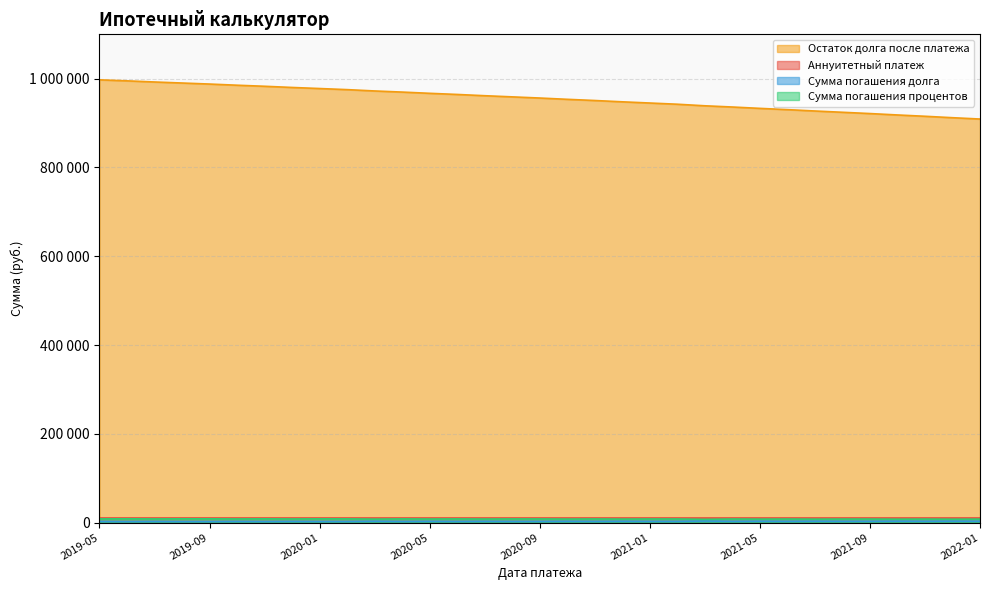

At which label is Сумма погашения процентов closest to 2895?

2021-09